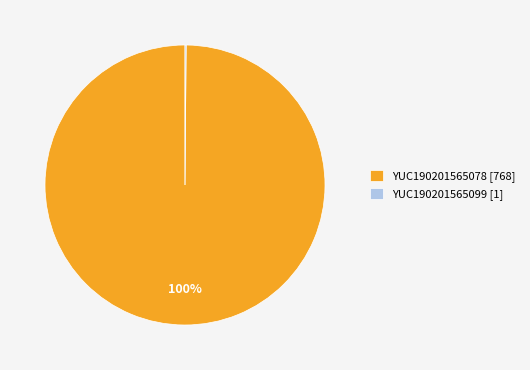

Which category accounts for the majority?

YUC190201565078